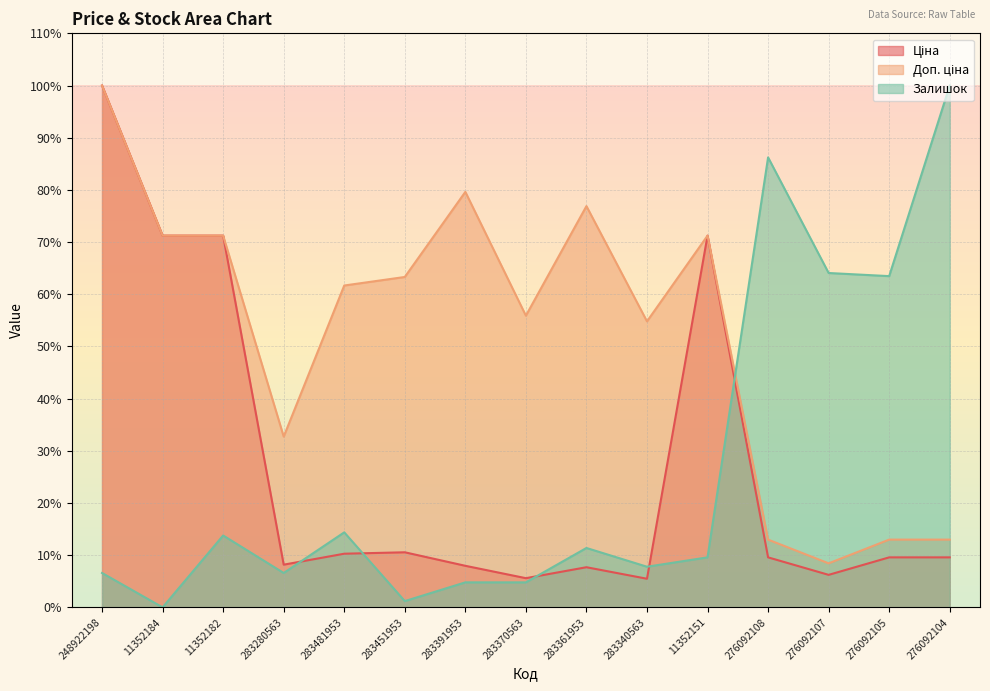

What is the maximum value shown in the chart?

100.0